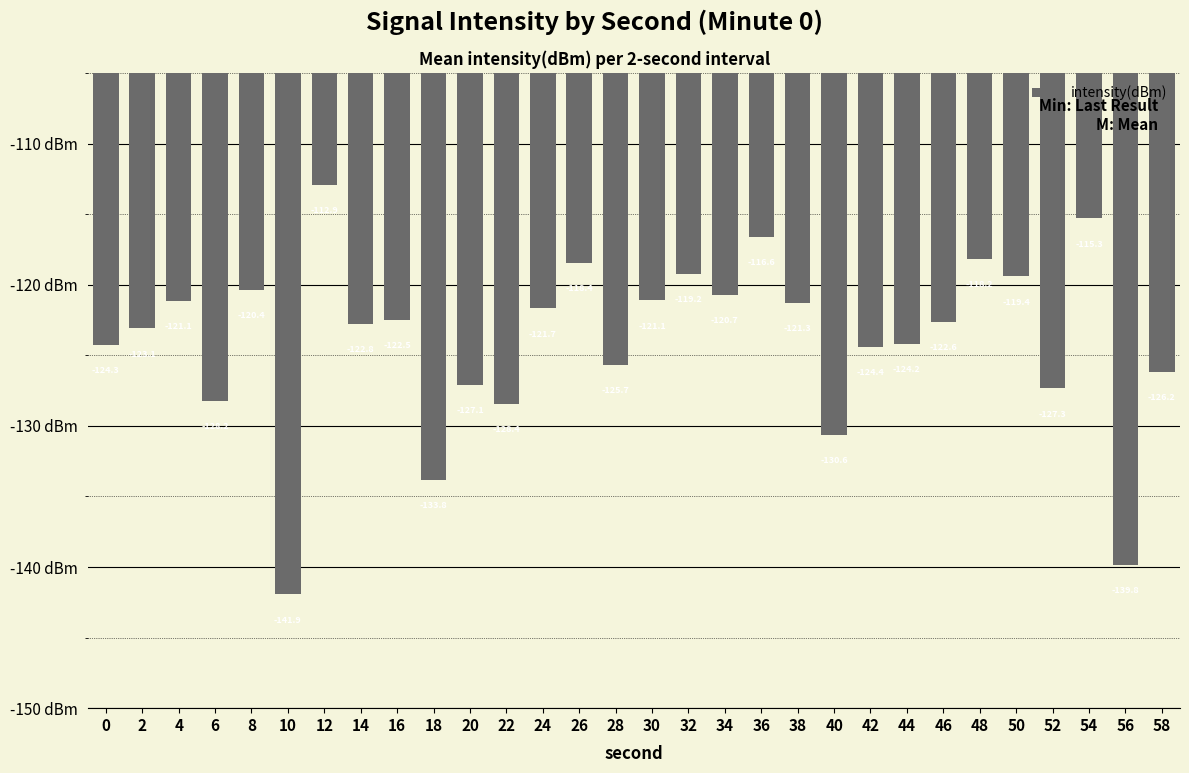

What is the change in value from 16 to 54?

+7.2